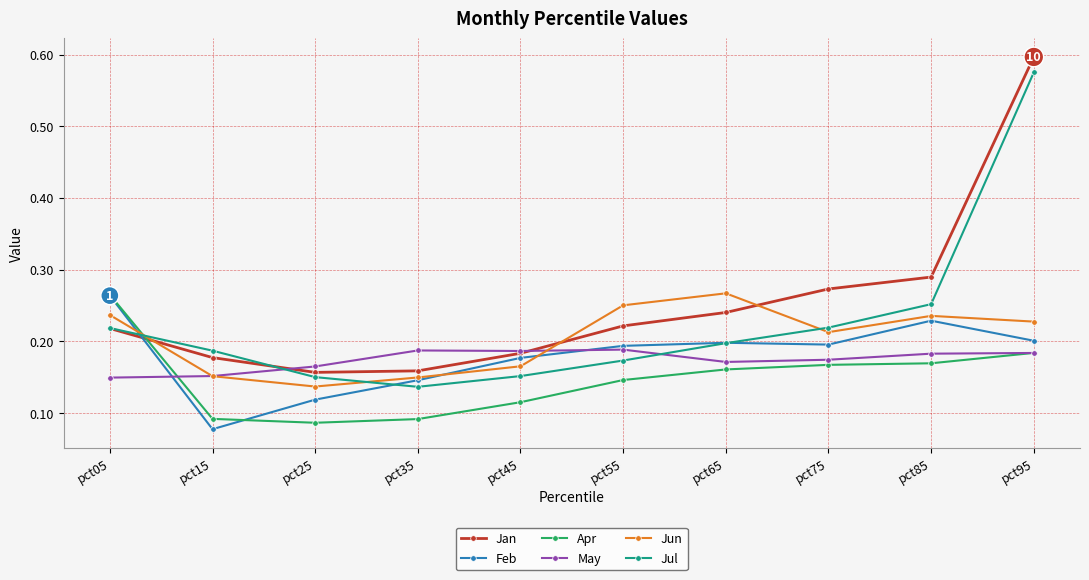

What is the spread (max minus min) of values at pct95?

0.4